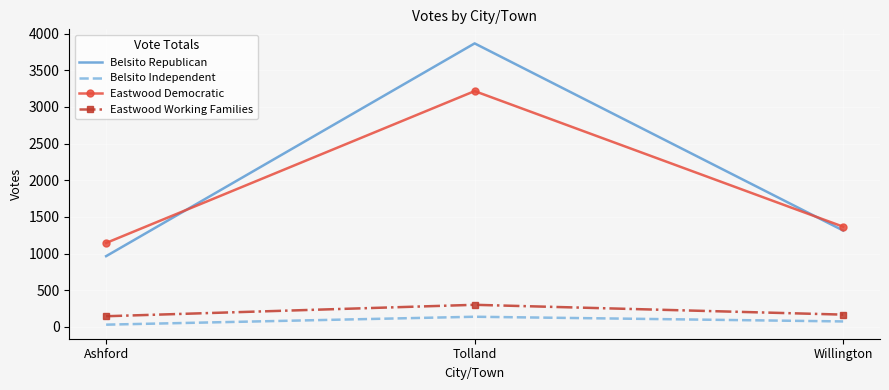

Which series has the largest range (max minus min)?

Belsito Republican